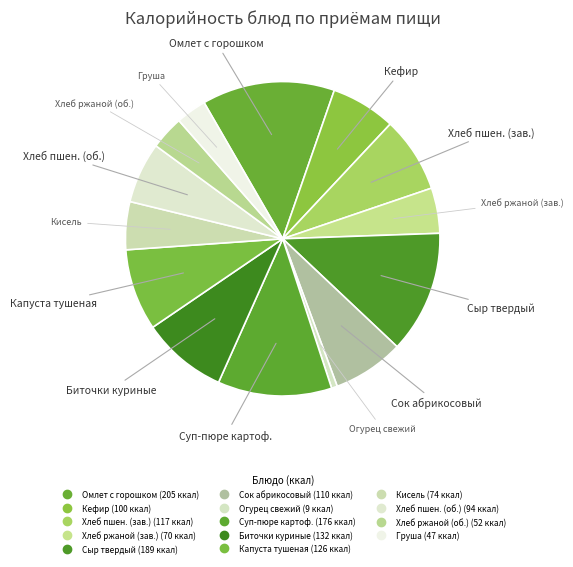

How many segments does this pie chart have?

14